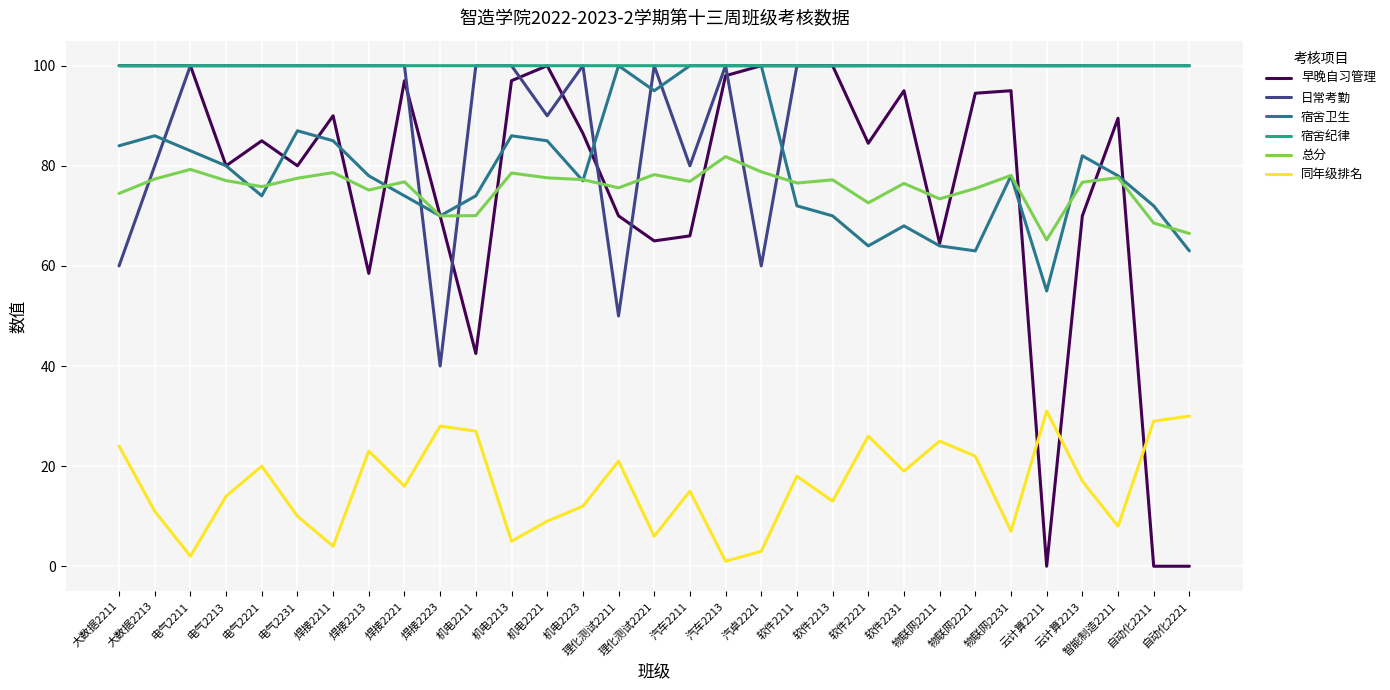

What position from the left is 软件2211?

20